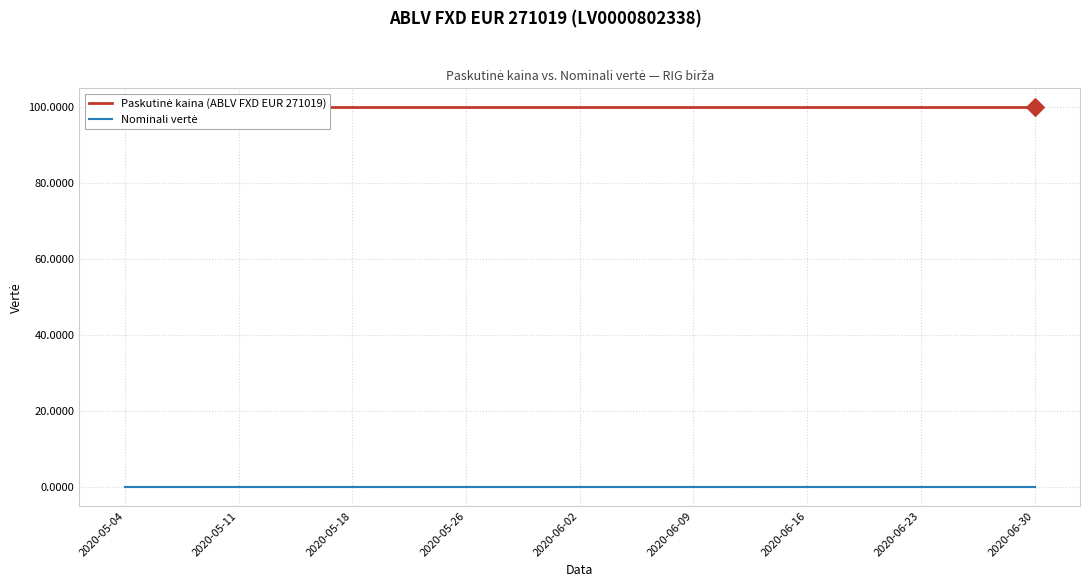

What are all the series names shown in the legend?

Paskutinė kaina (ABLV FXD EUR 271019), Nominali vertė